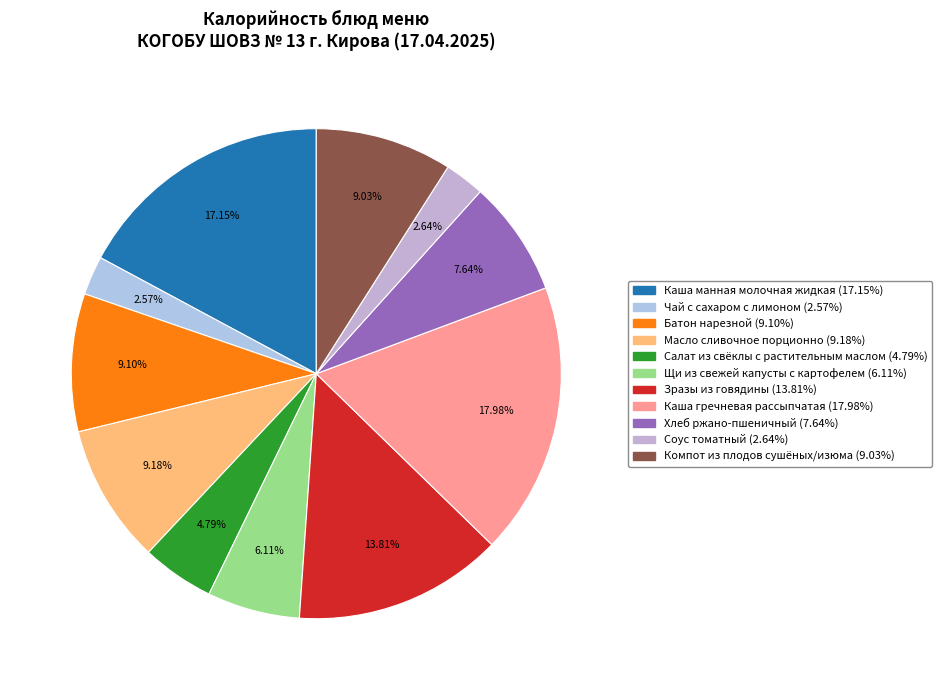

Count the number of slices in the pie.

11